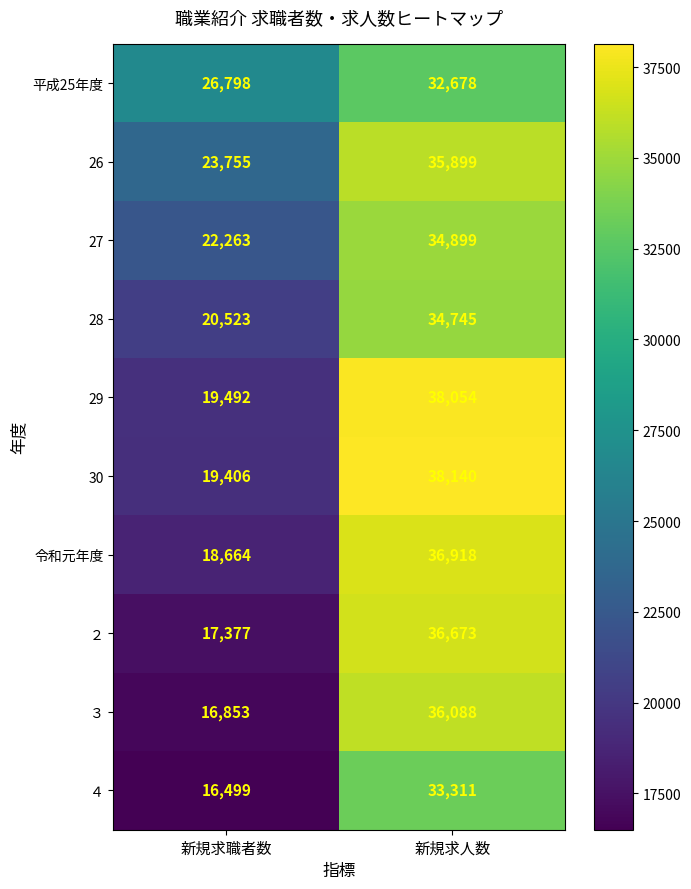

Reading left to right, transcribe all the data shown in this chart.

平成25年度: 26798	32678
26: 23755	35899
27: 22263	34899
28: 20523	34745
29: 19492	38054
30: 19406	38140
令和元年度: 18664	36918
２: 17377	36673
３: 16853	36088
４: 16499	33311